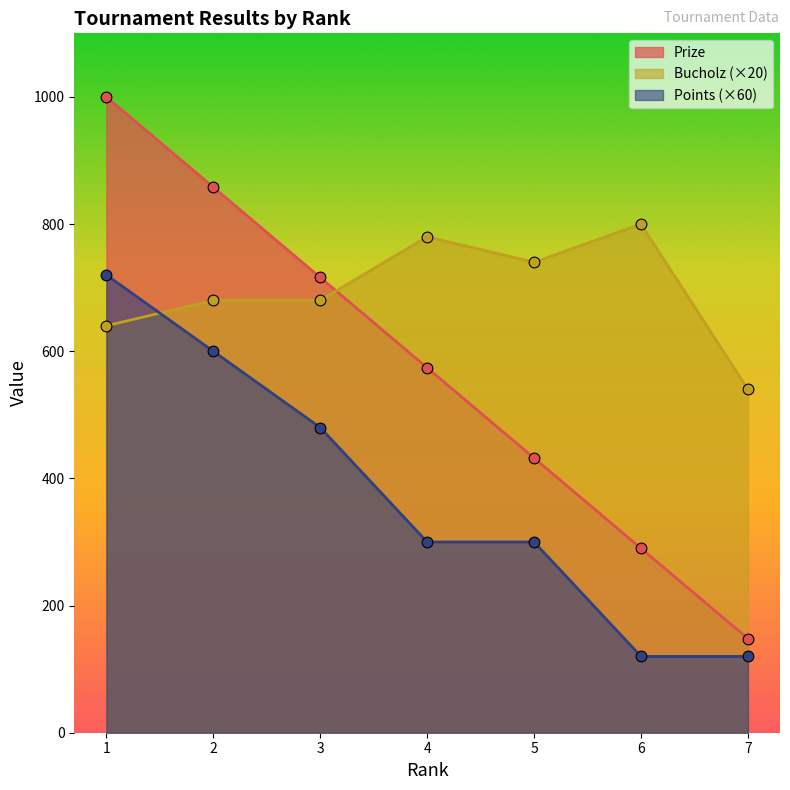

What are all the series names shown in the legend?

Prize, Bucholz (×20), Points (×60)